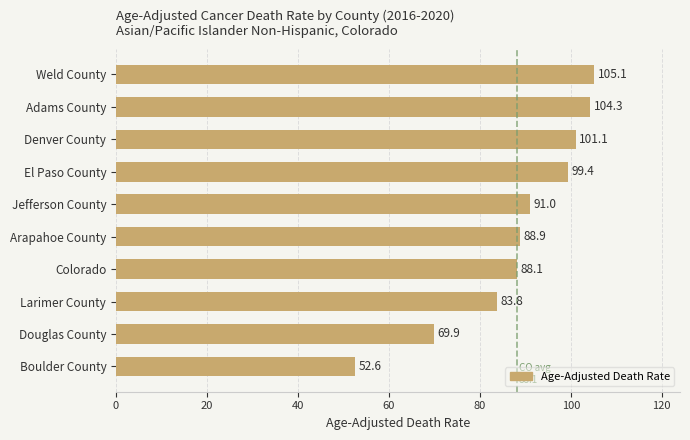

Reading top to bottom, transcribe all the data shown in this chart.

105.1	104.3	101.1	99.4	91.0	88.9	88.1	83.8	69.9	52.6